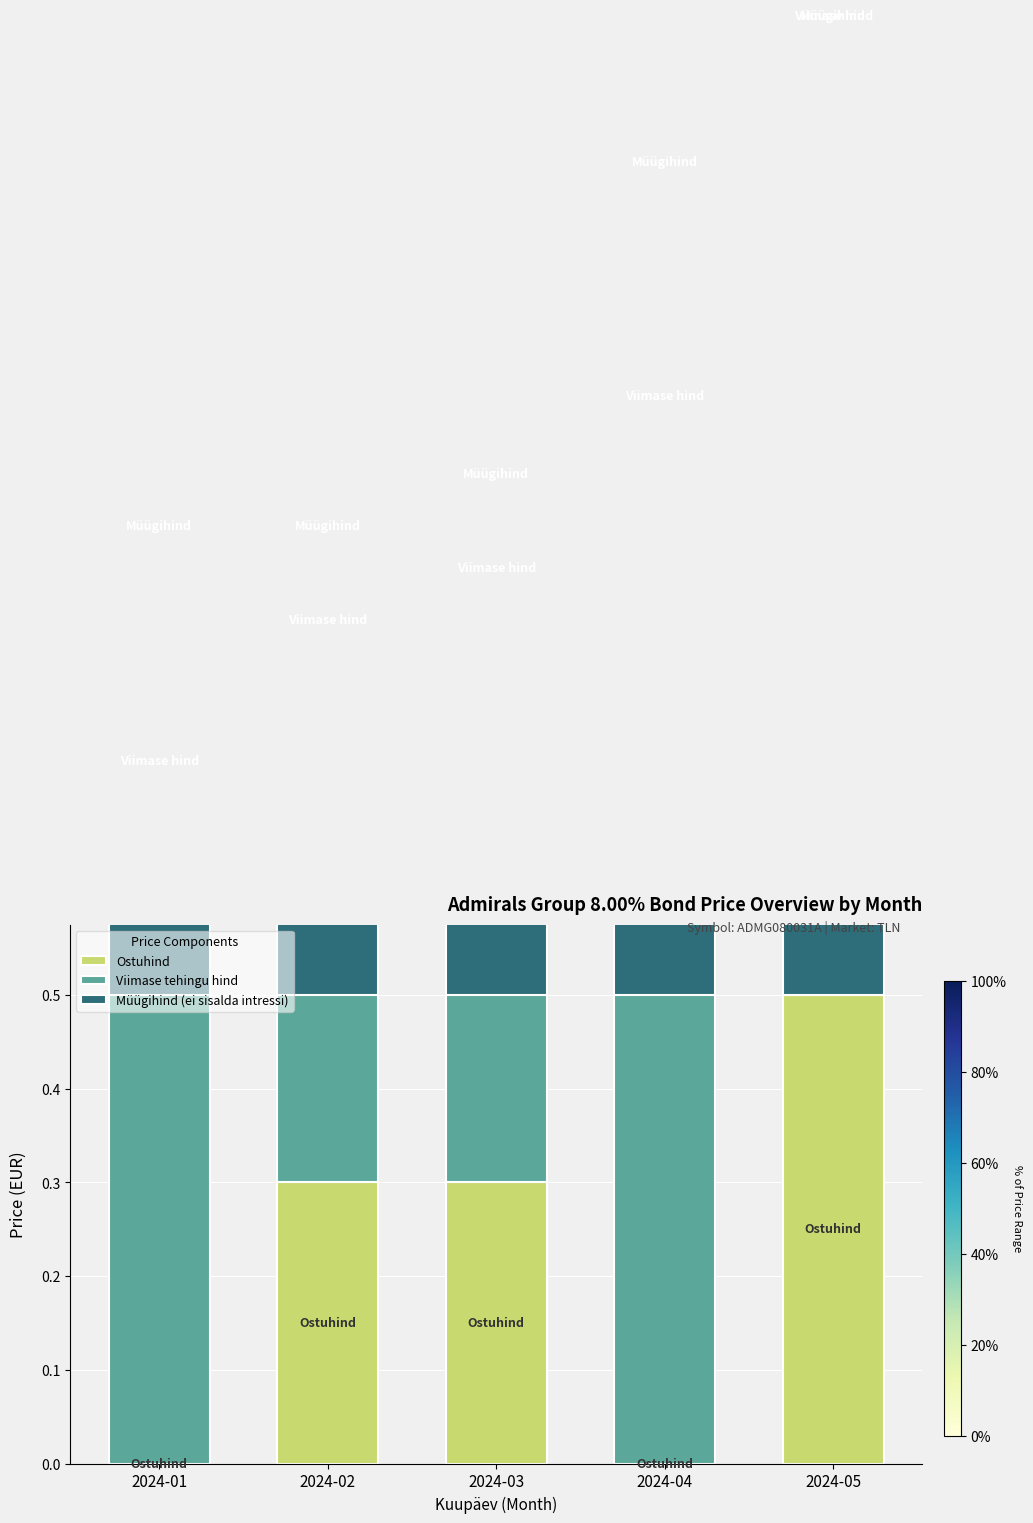

Rank the series by their maximum value, from lowest to highest.

Müügihind (ei sisalda intressi), Ostuhind, Viimase tehingu hind